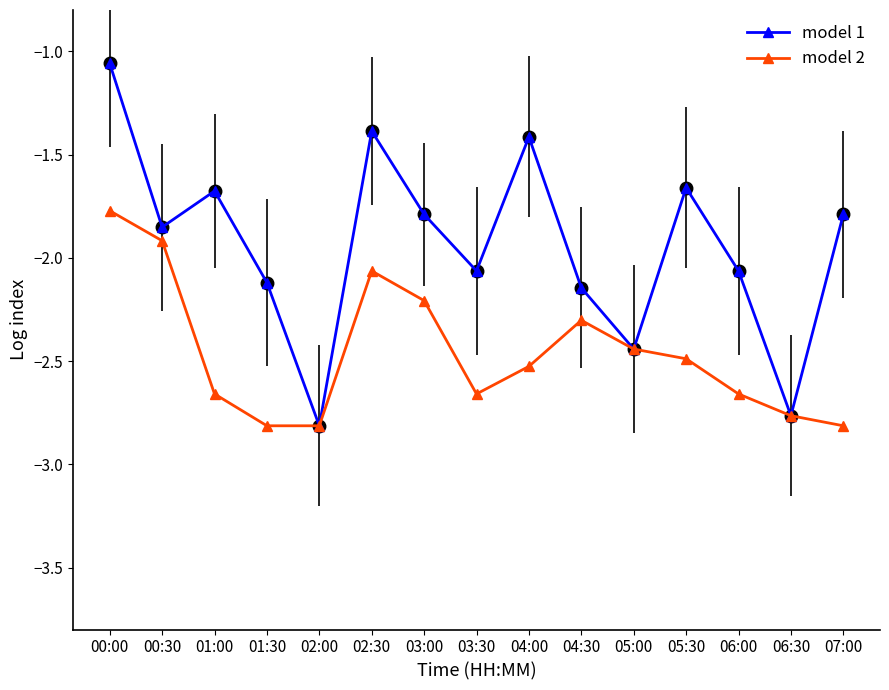

What is the label of the 3rd point from the right?

06:00